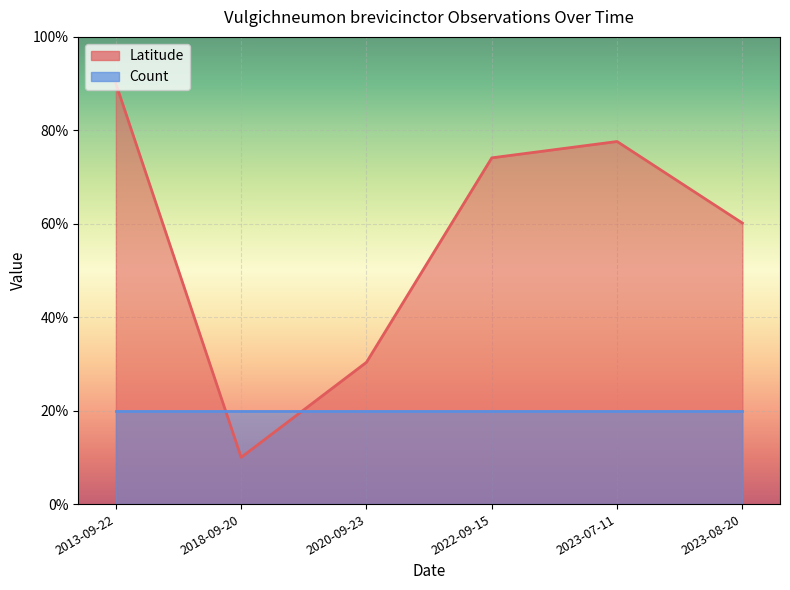

Which label corresponds to the largest value in the chart?

2013-09-22